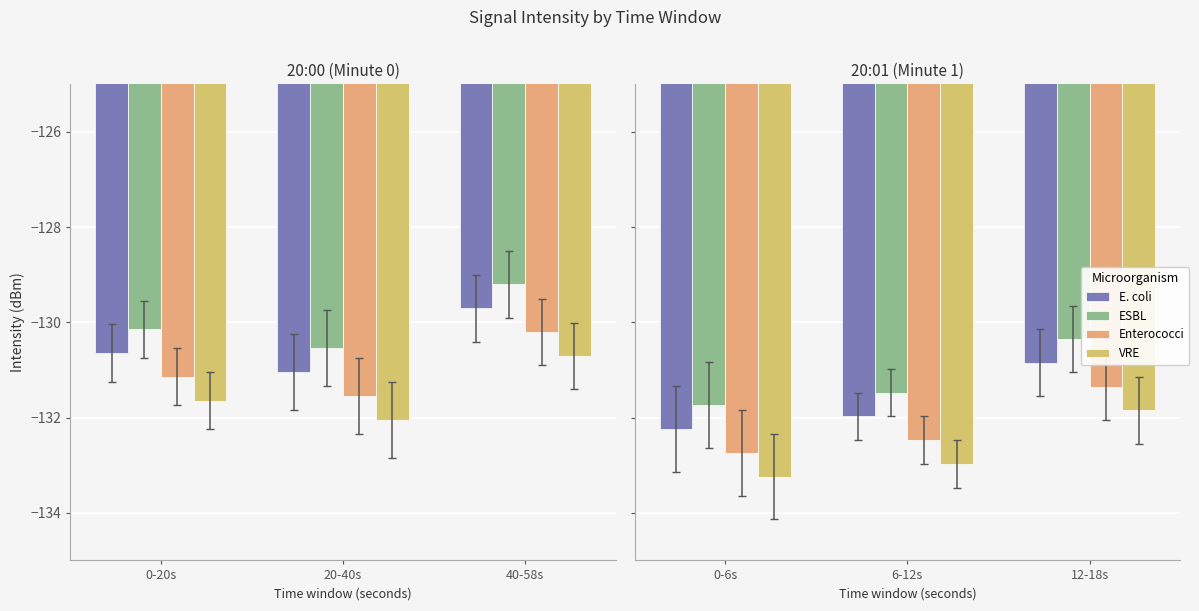

What is the difference between the highest and lowest values at 12-18s?

1.5